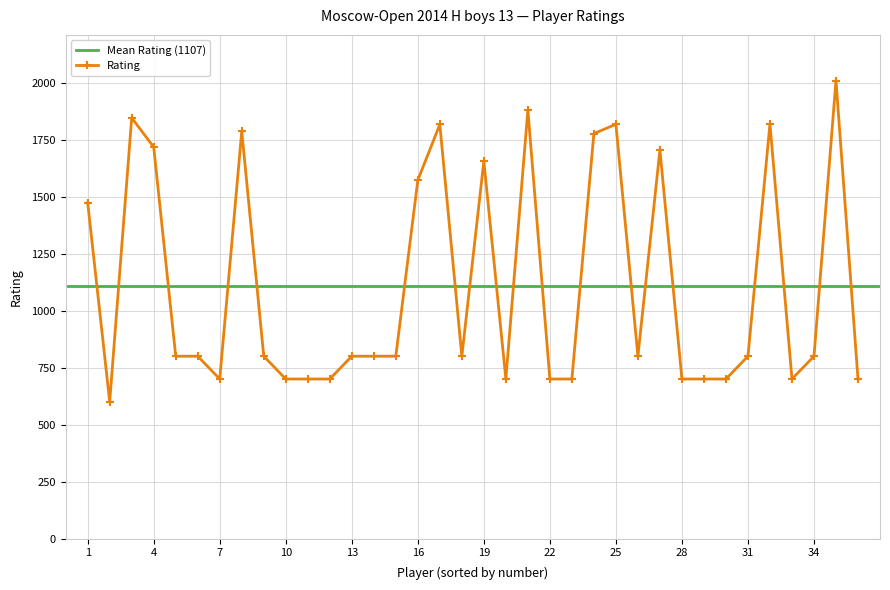

The value of Rating at 22 is 700. True or false?

True